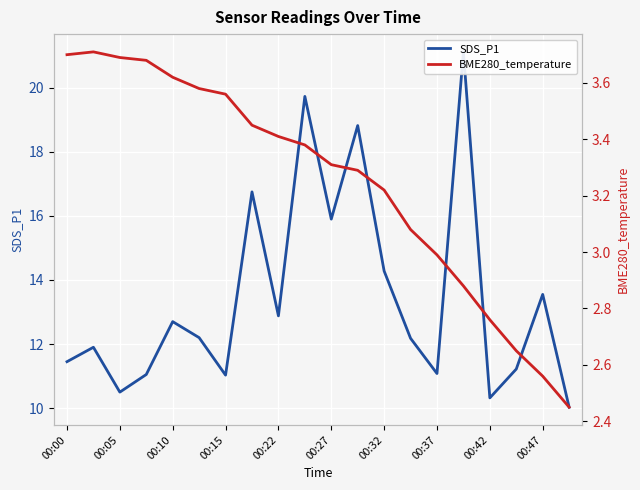

Which series has the largest total across all categories?

SDS_P1